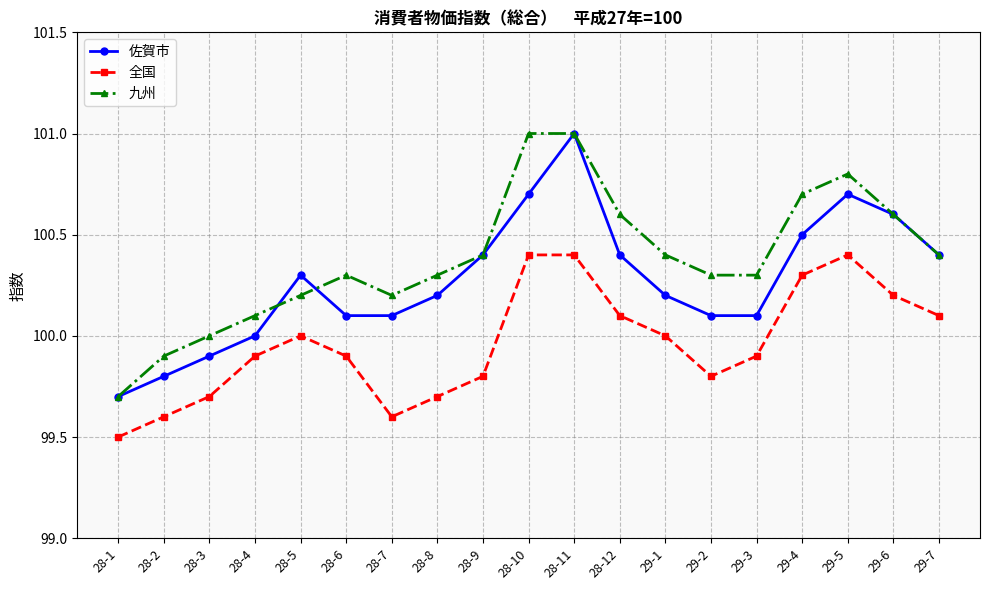

Which series changed the most between 28-10 and 29-4?

九州